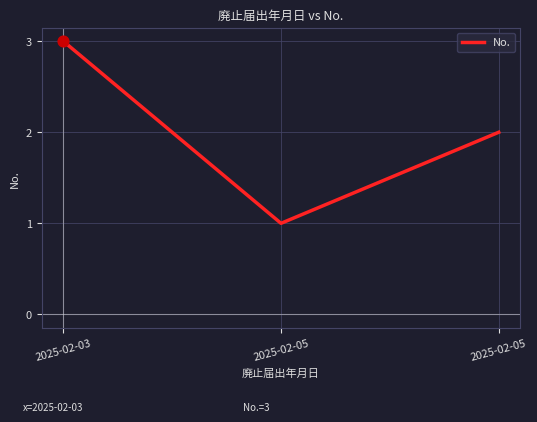

What is the ratio of the value at 2025-02-03 to the value at 2025-02-05?

3.0